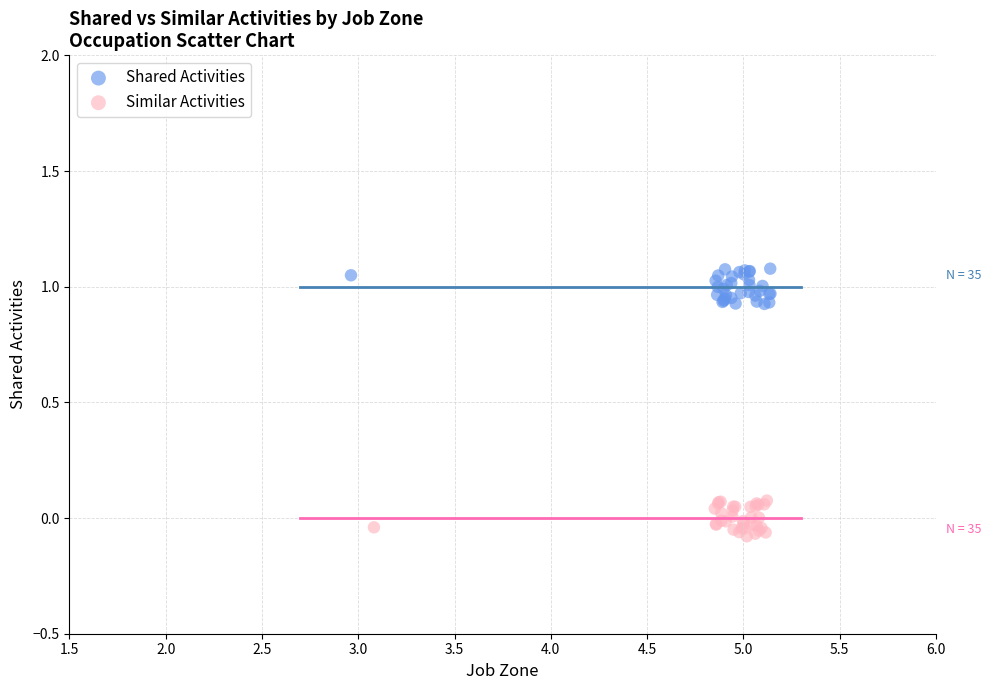

What are all the series names shown in the legend?

Shared Activities, Similar Activities